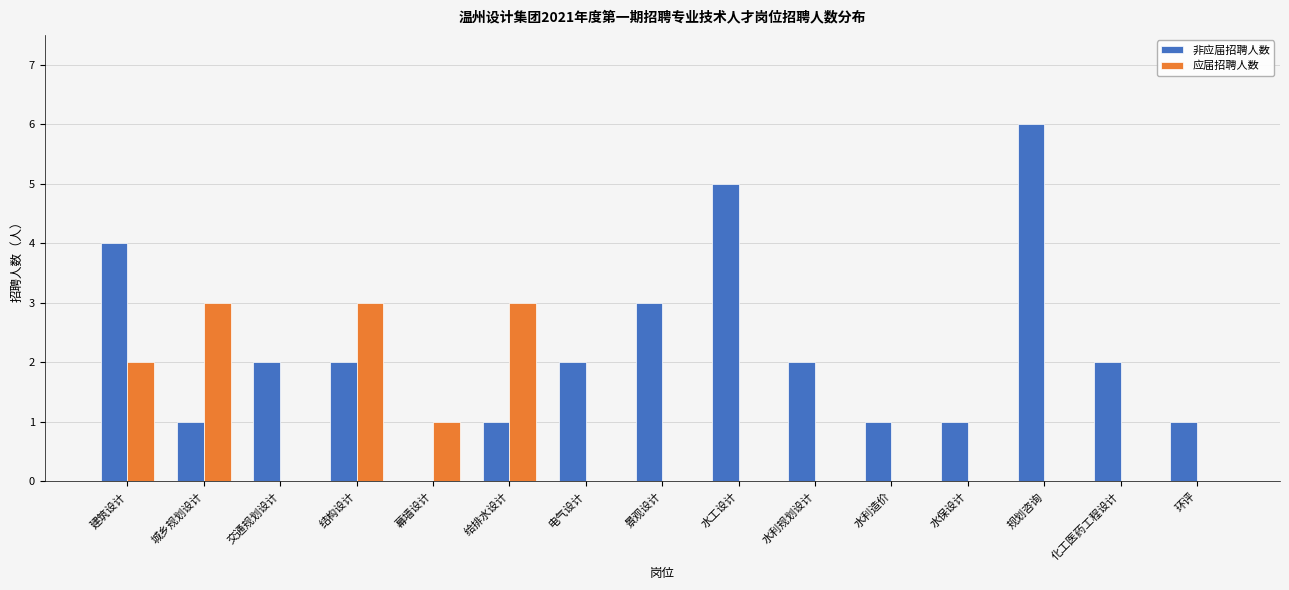

What is the maximum value shown in the chart?

6